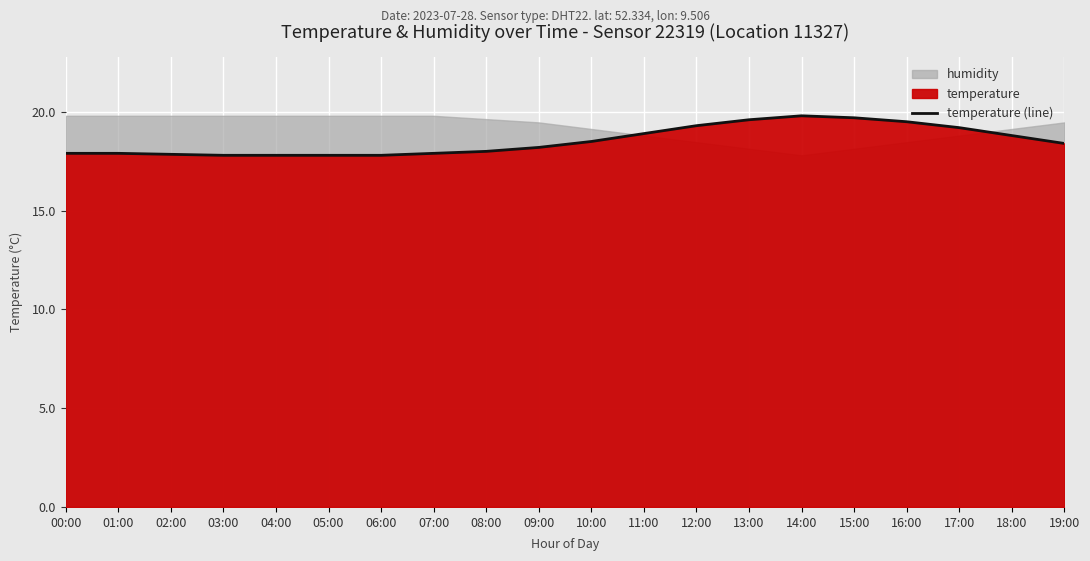

Which category has the highest value across all series?

14:00